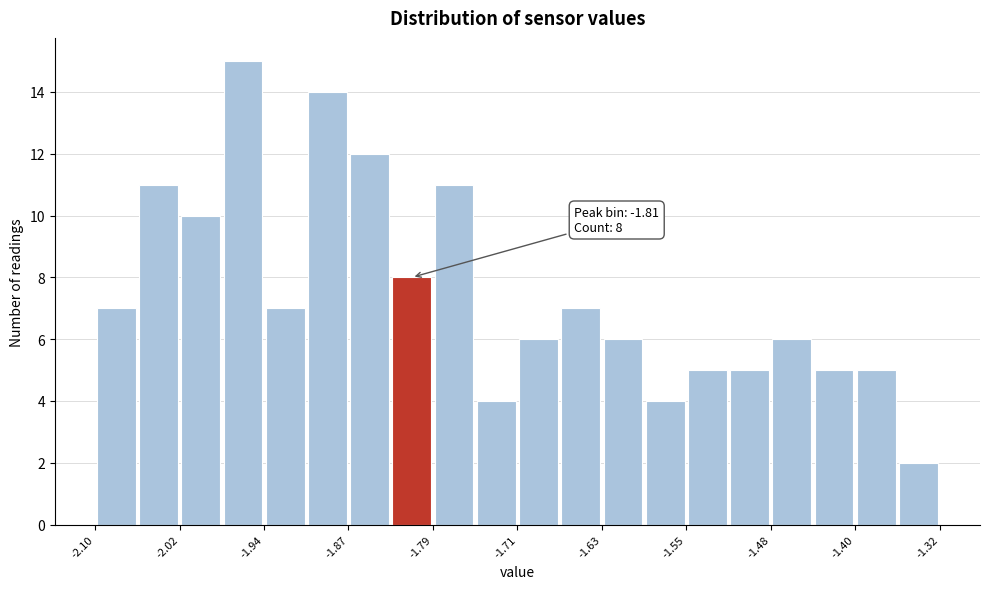

Read against the x-axis, roughly where is the centre of the tallest bar?

-1.96